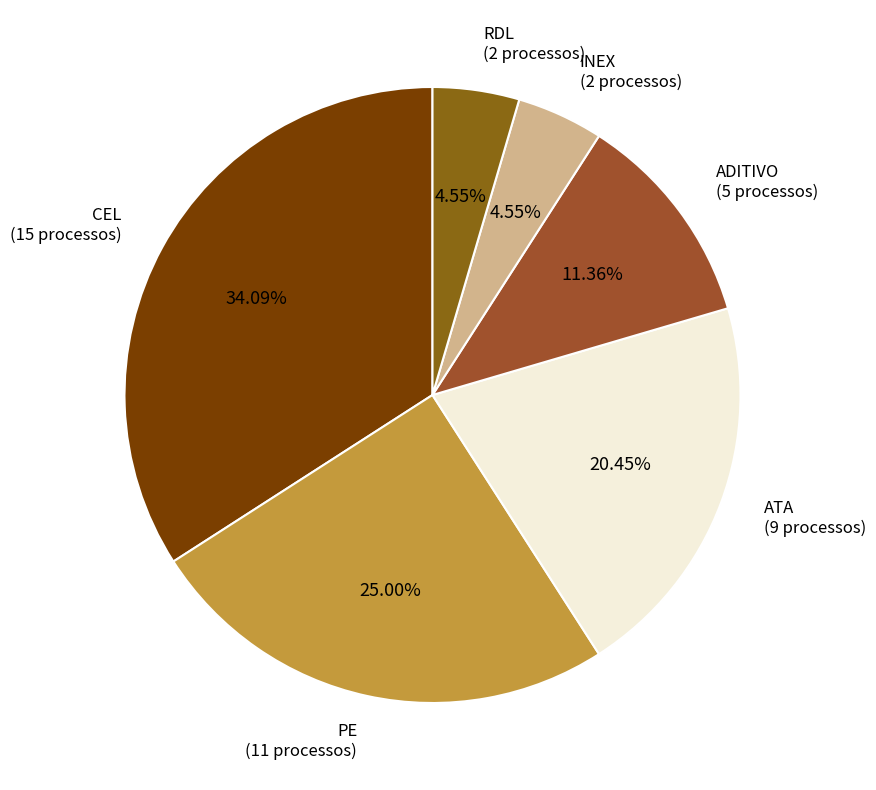

What percentage is the ATA slice, to the nearest percent?

20%